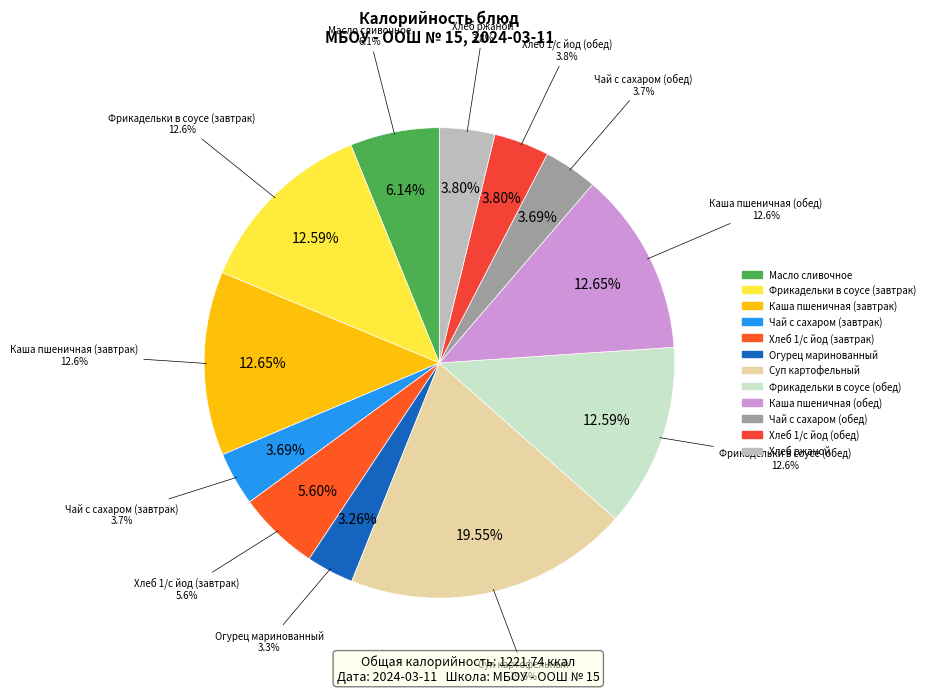

To the nearest percent, what is the difference between the largest and smallest slice percentages?

16%